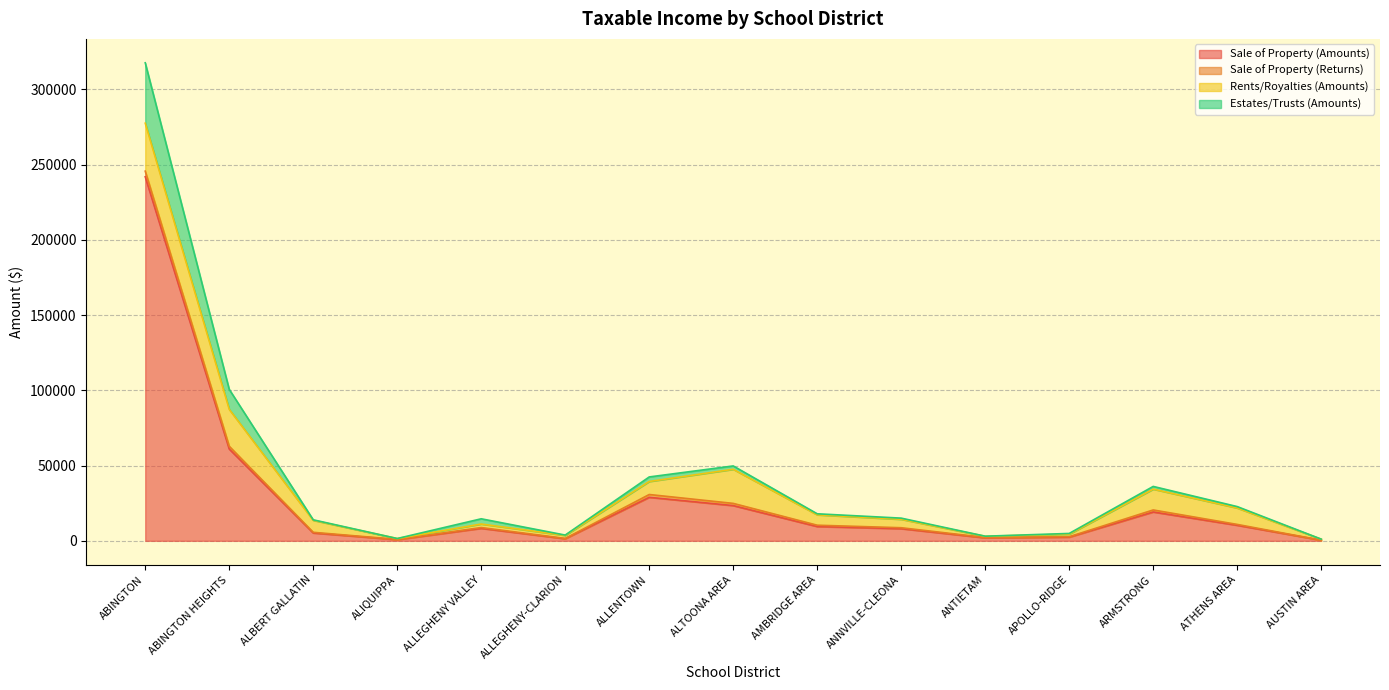

At which label is Sale of Property (Amounts) closest to 121143?

ABINGTON HEIGHTS